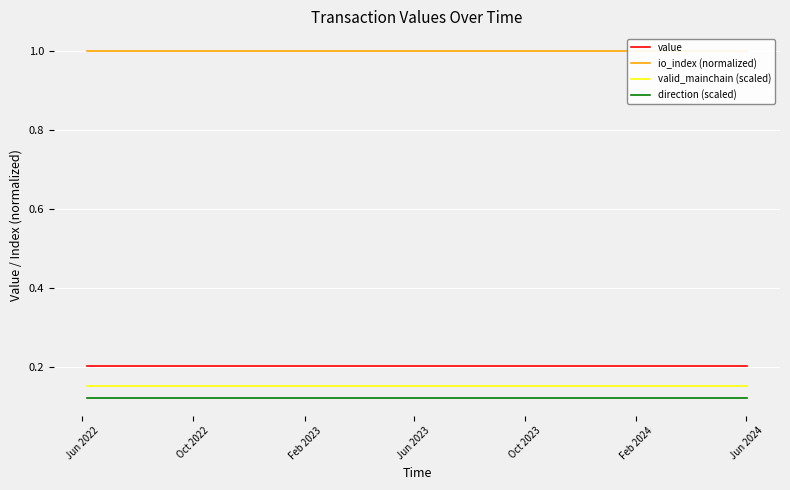

Which label corresponds to the smallest value in the chart?

Jun 2022